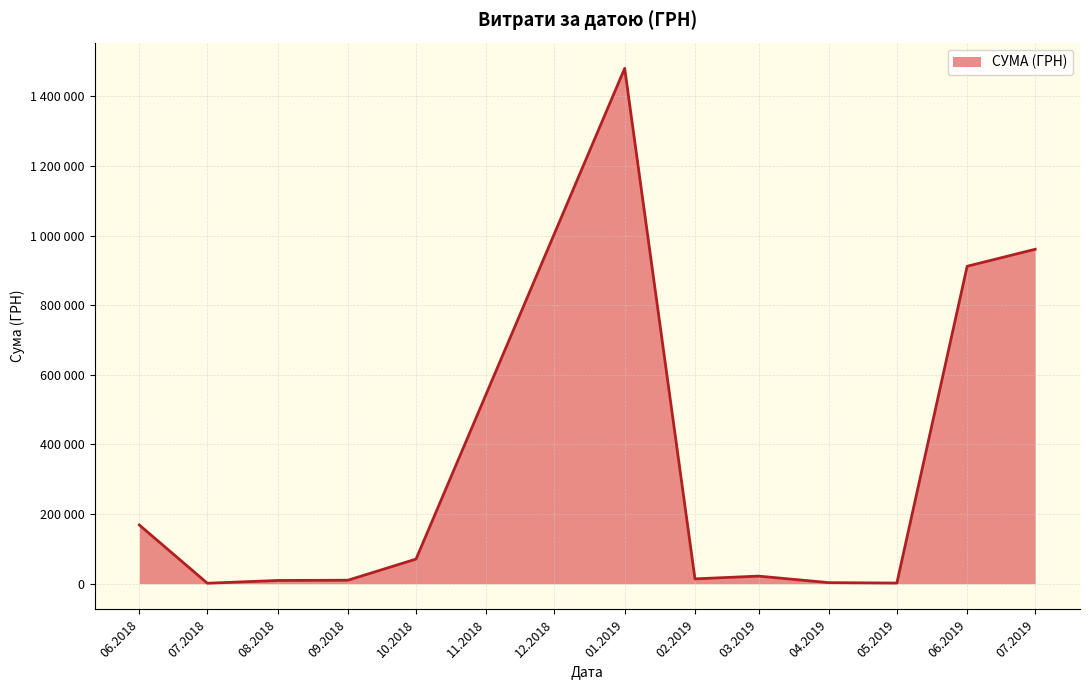

Does the chart display data point markers on the line(s)?

No